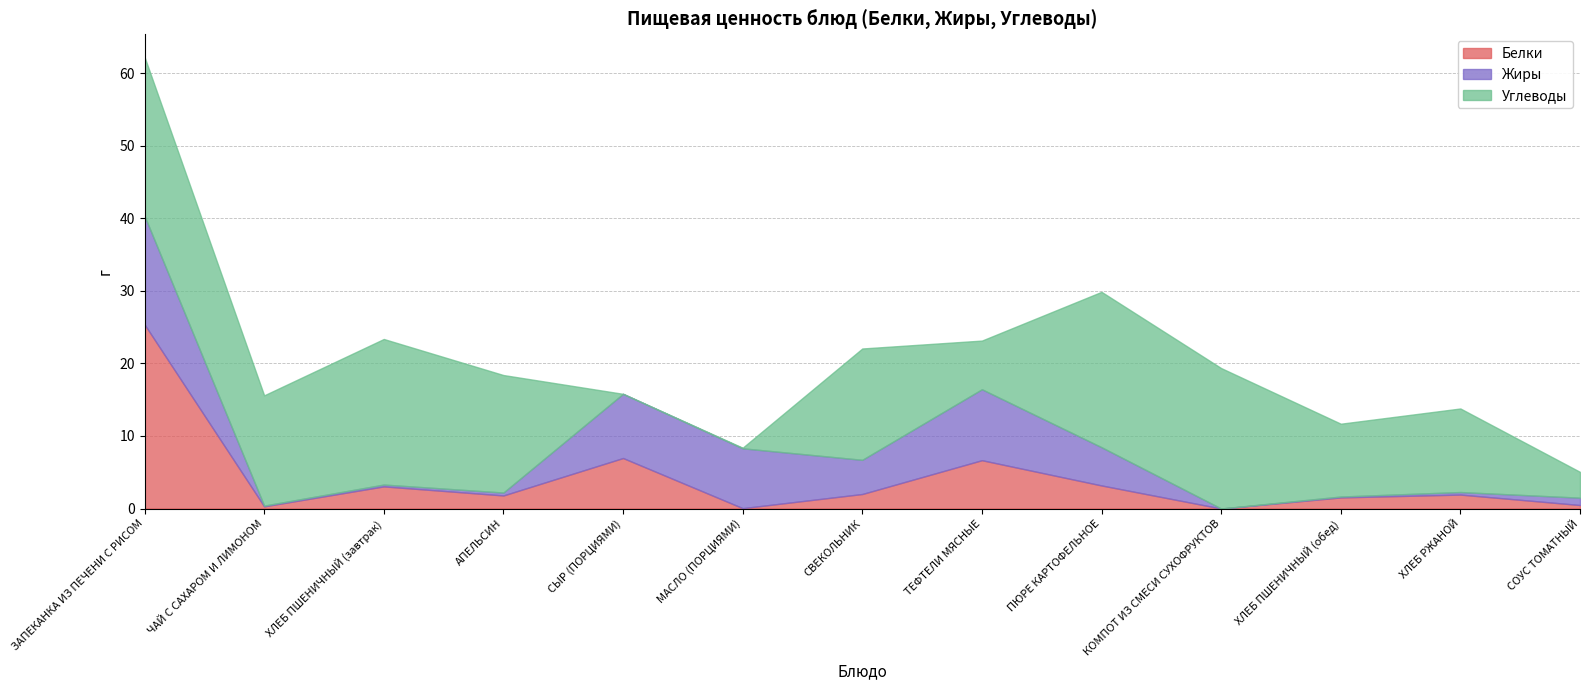

Rank the series at МАСЛО (ПОРЦИЯМИ) from lowest to highest value.

Белки, Углеводы, Жиры